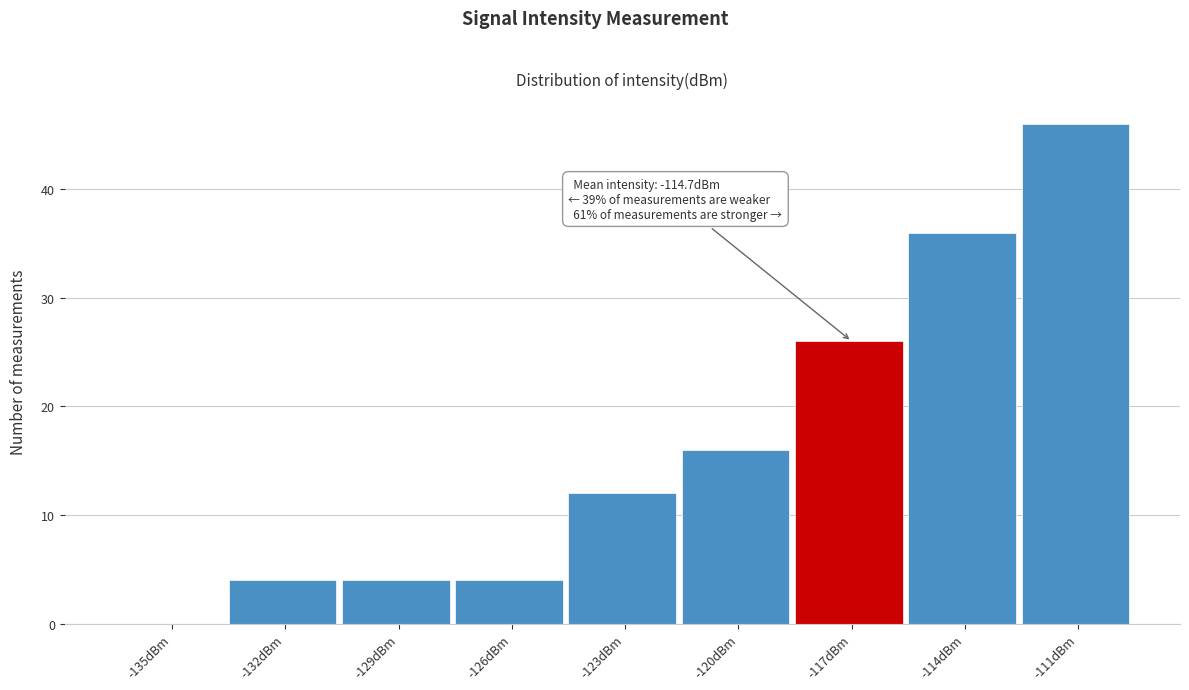

Reading left to right, transcribe all the data shown in this chart.

-135dBm=0	-132dBm=4	-129dBm=4	-126dBm=4	-123dBm=12	-120dBm=16	-117dBm=26	-114dBm=36	-111dBm=46